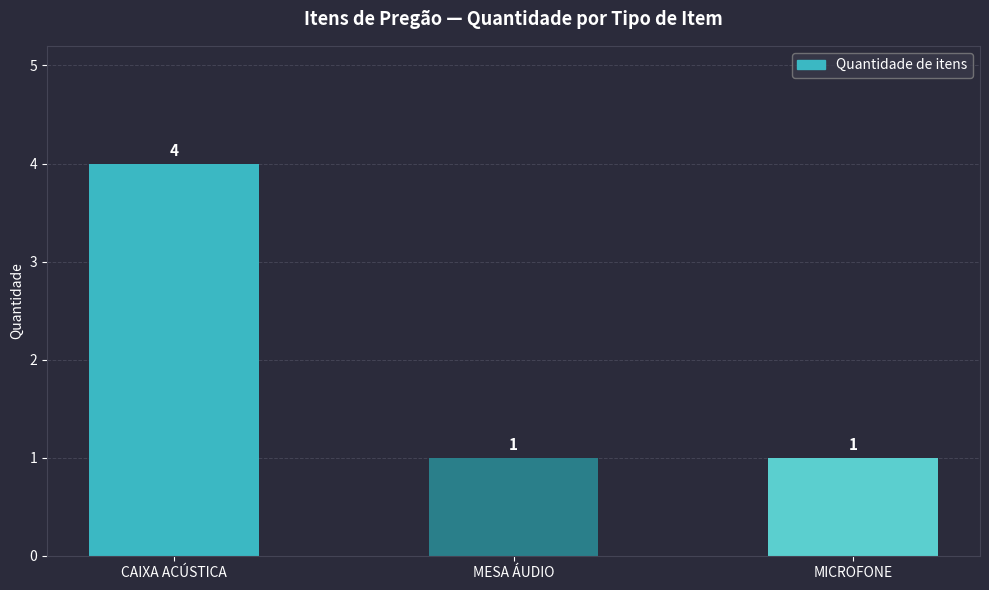

What is the change in value from CAIXA ACÚSTICA to MICROFONE?

-3